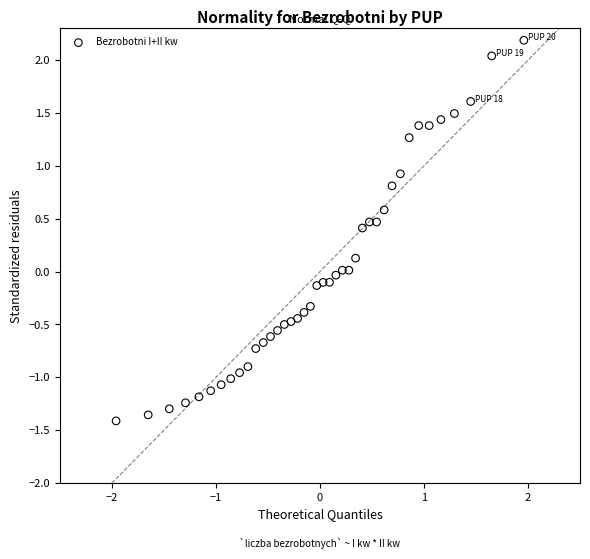

What is the range of X values (max minus min)?

3.9